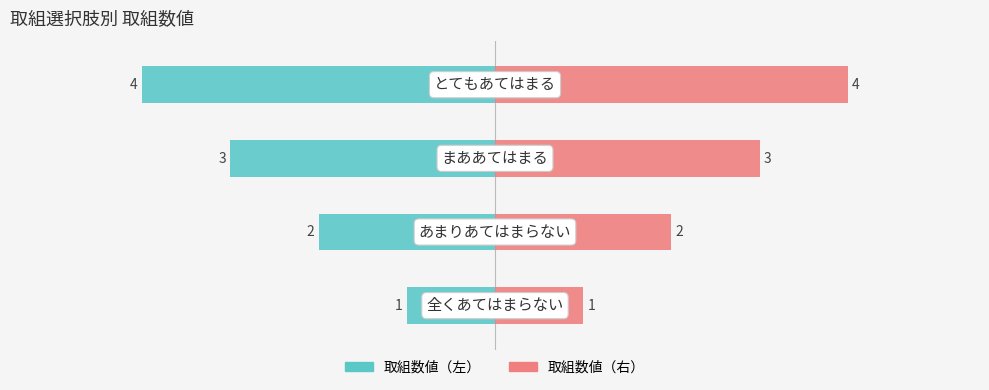

Is it true that 取組数値（左） equals -2 at 1?

True